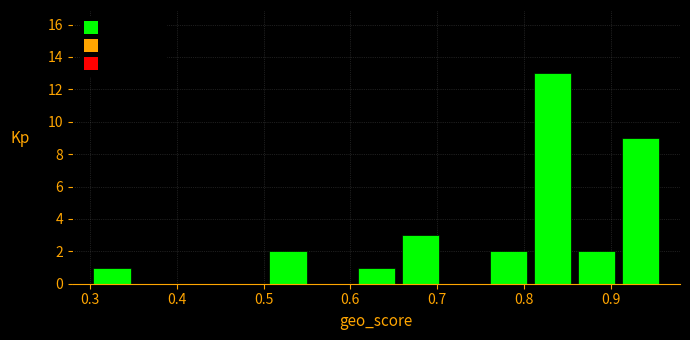

Reading left to right, transcribe this chart: for each bar, give the range it covers on the x-axis and its height. Neither the bar edges nor the heights are printed on the chart, so give them approximately, as read against the axes.

0.30 to 0.35: 1
0.35 to 0.40: 0
0.40 to 0.45: 0
0.45 to 0.50: 0
0.50 to 0.55: 2
0.55 to 0.60: 0
0.60 to 0.66: 1
0.66 to 0.71: 3
0.71 to 0.76: 0
0.76 to 0.81: 2
0.81 to 0.86: 13
0.86 to 0.91: 2
0.91 to 0.96: 9